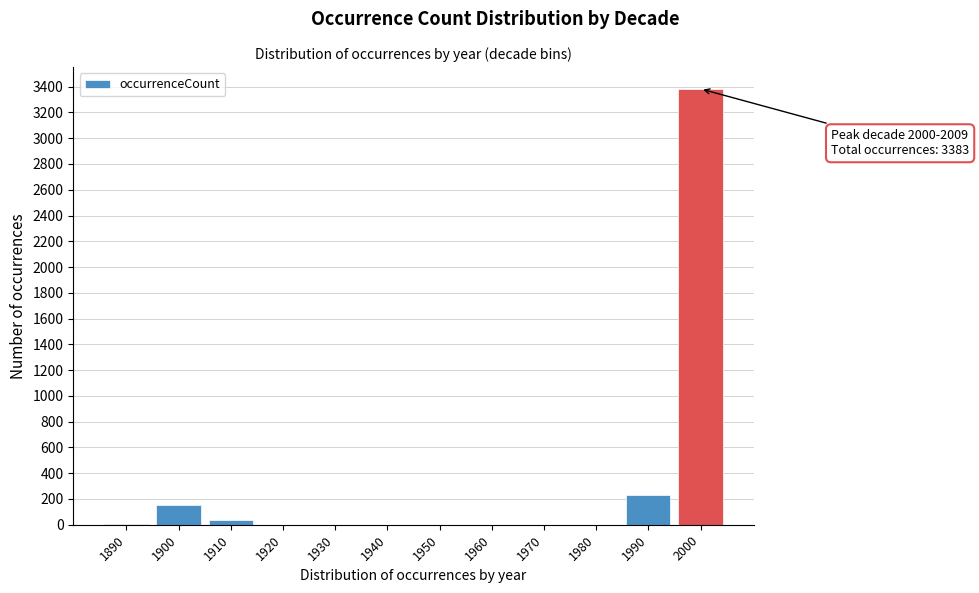

What is the change in value from 1900 to 1970?

-154